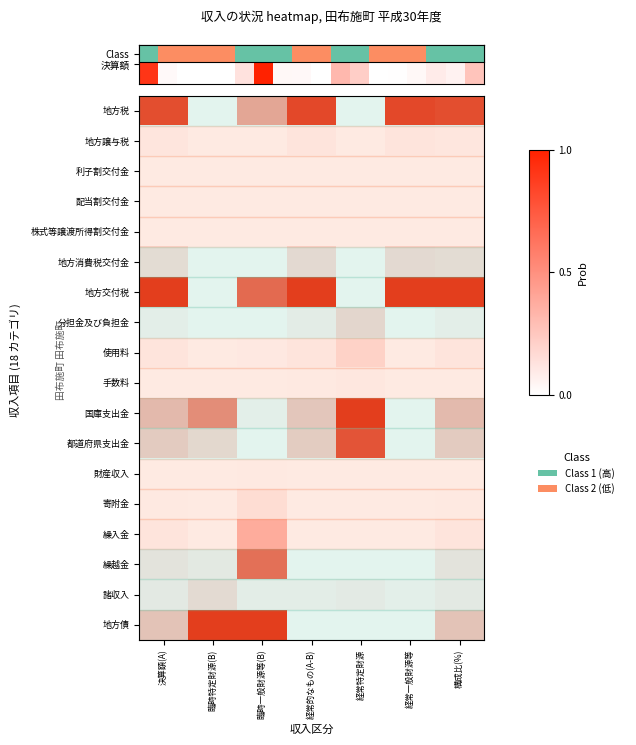

Reading left to right, list all the values displayed in this chart.

地方税: 決算額(A)=0.9	臨時特定財源(B)=0.0	臨時一般財源等(B)=0.4	経常的なもの(A-B)=0.9	経常特定財源=0.0	経常一般財源等=0.9	構成比(%)=0.9
地方譲与税: 決算額(A)=0.0	臨時特定財源(B)=0.0	臨時一般財源等(B)=0.0	経常的なもの(A-B)=0.0	経常特定財源=0.0	経常一般財源等=0.0	構成比(%)=0.0
利子割交付金: 決算額(A)=0.0	臨時特定財源(B)=0.0	臨時一般財源等(B)=0.0	経常的なもの(A-B)=0.0	経常特定財源=0.0	経常一般財源等=0.0	構成比(%)=0.0
配当割交付金: 決算額(A)=0.0	臨時特定財源(B)=0.0	臨時一般財源等(B)=0.0	経常的なもの(A-B)=0.0	経常特定財源=0.0	経常一般財源等=0.0	構成比(%)=0.0
株式等譲渡所得割交付金: 決算額(A)=0.0	臨時特定財源(B)=0.0	臨時一般財源等(B)=0.0	経常的なもの(A-B)=0.0	経常特定財源=0.0	経常一般財源等=0.0	構成比(%)=0.0
地方消費税交付金: 決算額(A)=0.1	臨時特定財源(B)=0.0	臨時一般財源等(B)=0.0	経常的なもの(A-B)=0.1	経常特定財源=0.0	経常一般財源等=0.1	構成比(%)=0.1
地方交付税: 決算額(A)=1.0	臨時特定財源(B)=0.0	臨時一般財源等(B)=0.8	経常的なもの(A-B)=1.0	経常特定財源=0.0	経常一般財源等=1.0	構成比(%)=1.0
分担金及び負担金: 決算額(A)=0.0	臨時特定財源(B)=0.0	臨時一般財源等(B)=0.0	経常的なもの(A-B)=0.0	経常特定財源=0.2	経常一般財源等=0.0	構成比(%)=0.0
使用料: 決算額(A)=0.0	臨時特定財源(B)=0.0	臨時一般財源等(B)=0.0	経常的なもの(A-B)=0.0	経常特定財源=0.1	経常一般財源等=0.0	構成比(%)=0.0
手数料: 決算額(A)=0.0	臨時特定財源(B)=0.0	臨時一般財源等(B)=0.0	経常的なもの(A-B)=0.0	経常特定財源=0.0	経常一般財源等=0.0	構成比(%)=0.0
国庫支出金: 決算額(A)=0.3	臨時特定財源(B)=0.6	臨時一般財源等(B)=0.0	経常的なもの(A-B)=0.2	経常特定財源=1.0	経常一般財源等=0.0	構成比(%)=0.3
都道府県支出金: 決算額(A)=0.2	臨時特定財源(B)=0.2	臨時一般財源等(B)=0.0	経常的なもの(A-B)=0.2	経常特定財源=0.9	経常一般財源等=0.0	構成比(%)=0.2
財産収入: 決算額(A)=0.0	臨時特定財源(B)=0.0	臨時一般財源等(B)=0.0	経常的なもの(A-B)=0.0	経常特定財源=0.0	経常一般財源等=0.0	構成比(%)=0.0
寄附金: 決算額(A)=0.0	臨時特定財源(B)=0.0	臨時一般財源等(B)=0.1	経常的なもの(A-B)=0.0	経常特定財源=0.0	経常一般財源等=0.0	構成比(%)=0.0
繰入金: 決算額(A)=0.0	臨時特定財源(B)=0.0	臨時一般財源等(B)=0.3	経常的なもの(A-B)=0.0	経常特定財源=0.0	経常一般財源等=0.0	構成比(%)=0.0
繰越金: 決算額(A)=0.1	臨時特定財源(B)=0.1	臨時一般財源等(B)=0.7	経常的なもの(A-B)=0.0	経常特定財源=0.0	経常一般財源等=0.0	構成比(%)=0.1
諸収入: 決算額(A)=0.1	臨時特定財源(B)=0.1	臨時一般財源等(B)=0.0	経常的なもの(A-B)=0.0	経常特定財源=0.0	経常一般財源等=0.0	構成比(%)=0.1
地方債: 決算額(A)=0.3	臨時特定財源(B)=1.0	臨時一般財源等(B)=1.0	経常的なもの(A-B)=0.0	経常特定財源=0.0	経常一般財源等=0.0	構成比(%)=0.3